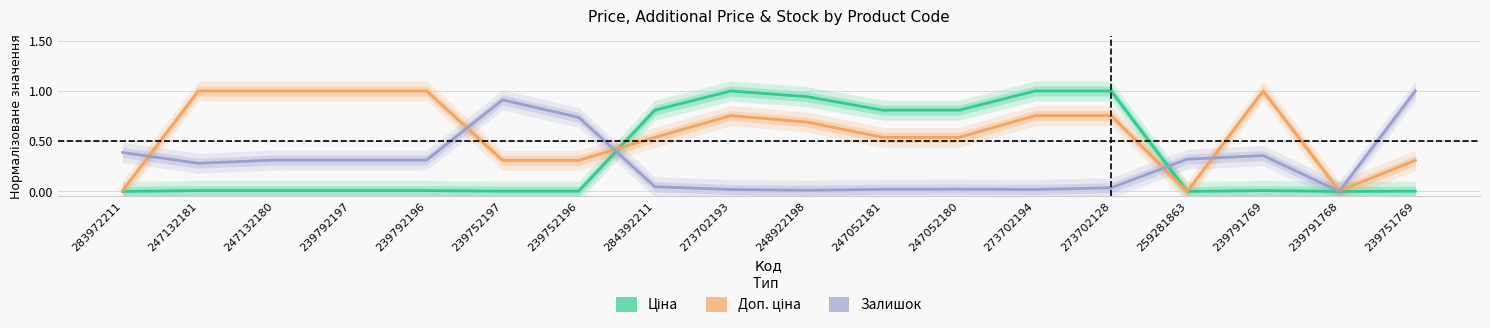

True or false: Залишок and Доп. ціна cross at least once.

True